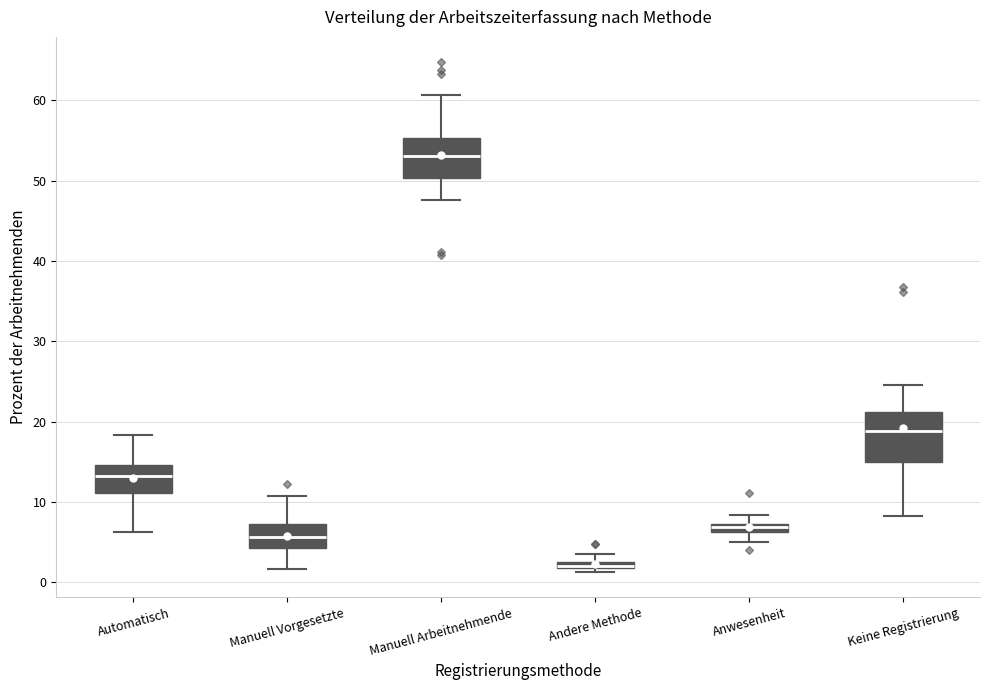

Where does the lower whisker of the box for Keine Registrierung end on the y-axis? The values are not printed on the chart, so give them approximately, as read against the axis.

8